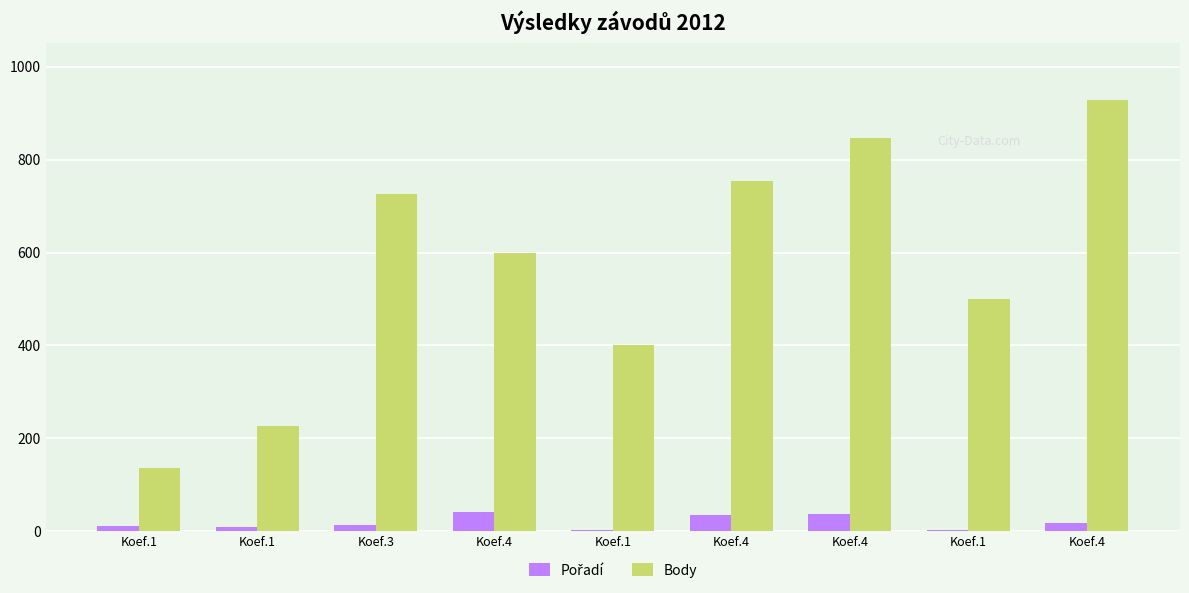

Does the chart contain stacked bars?

No